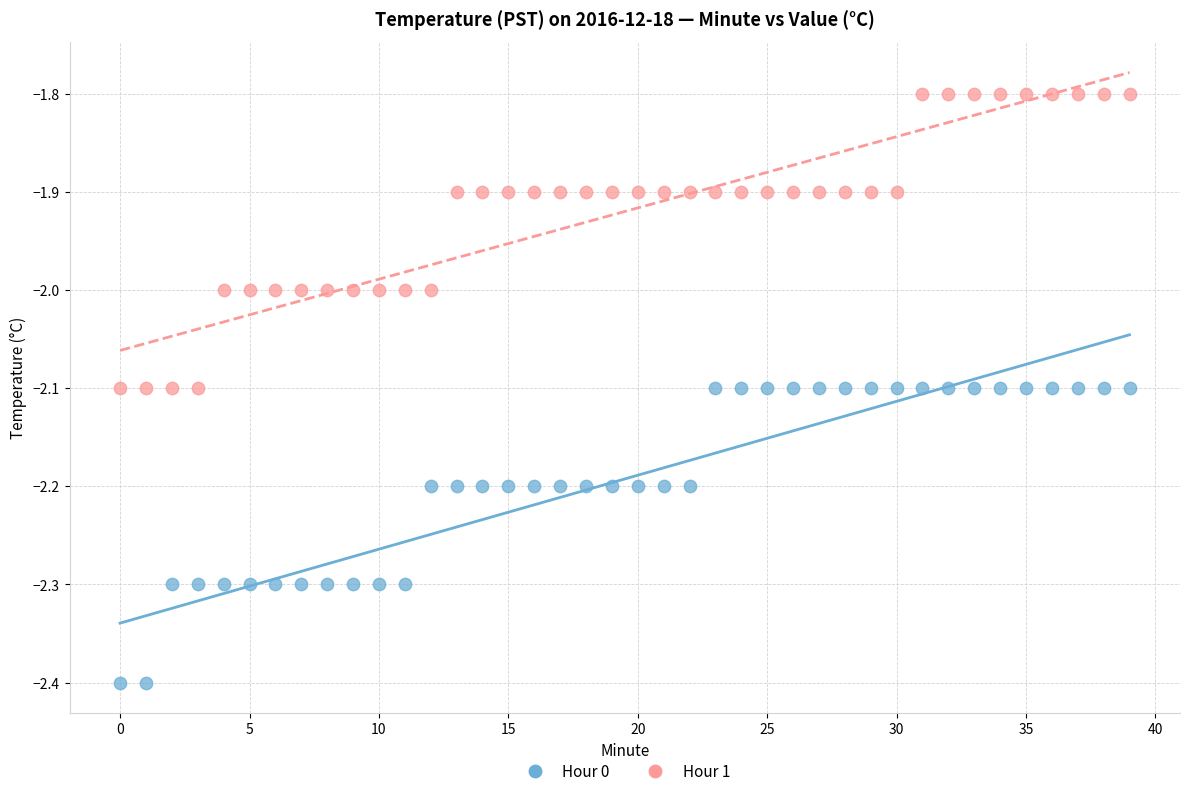

Which series contains the highest Y value?

Hour 1